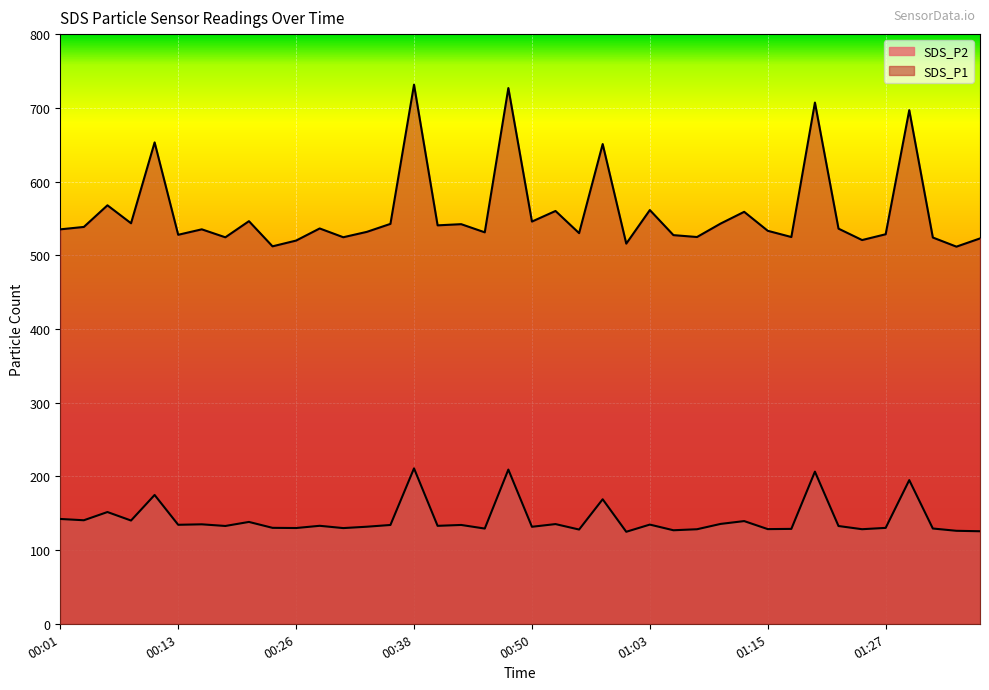

How many distinct data groups are displayed?

2